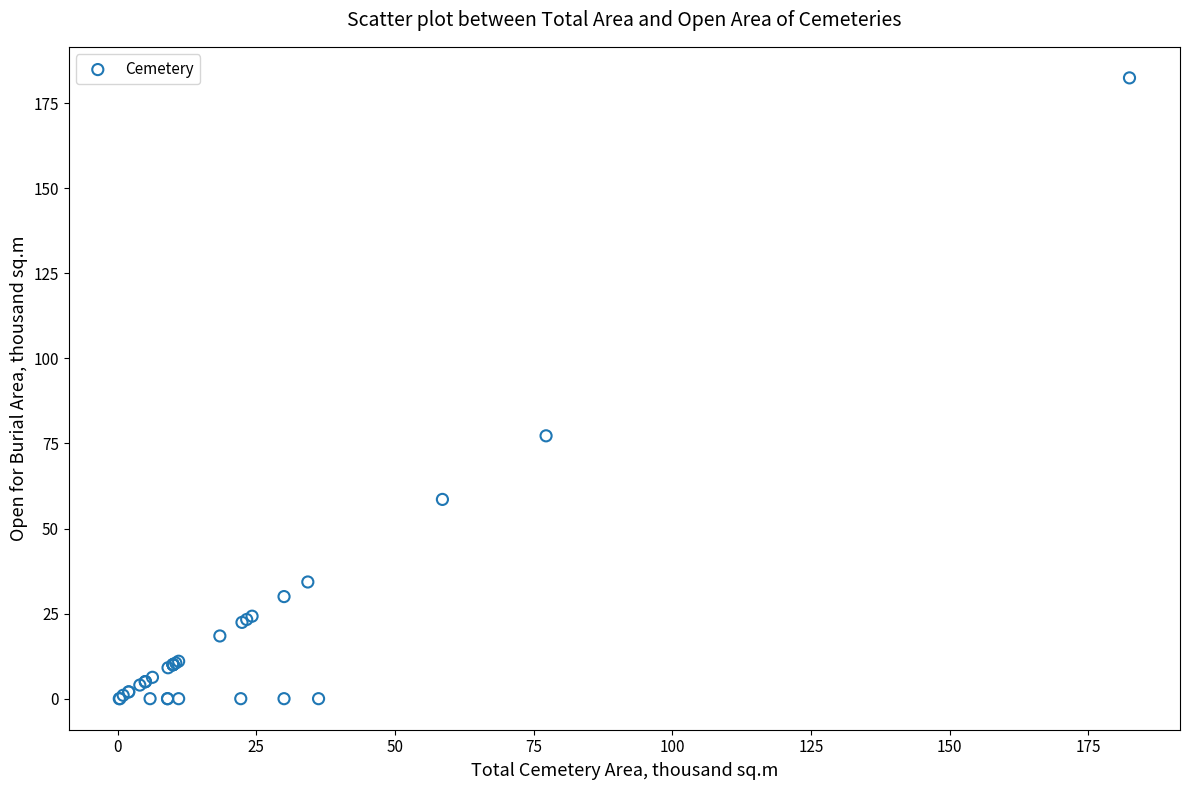

What Y value in the scatter plot is closest to 91?

77.2